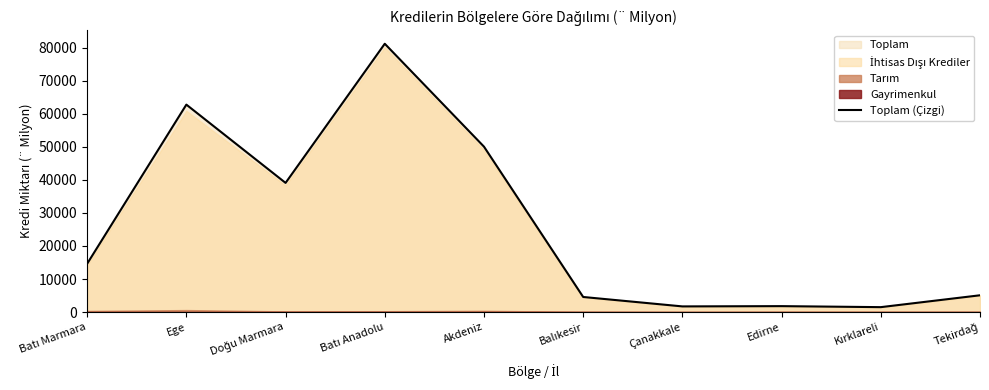

How many points are lower than both their immediate neighbors (excluding endpoints)?

3